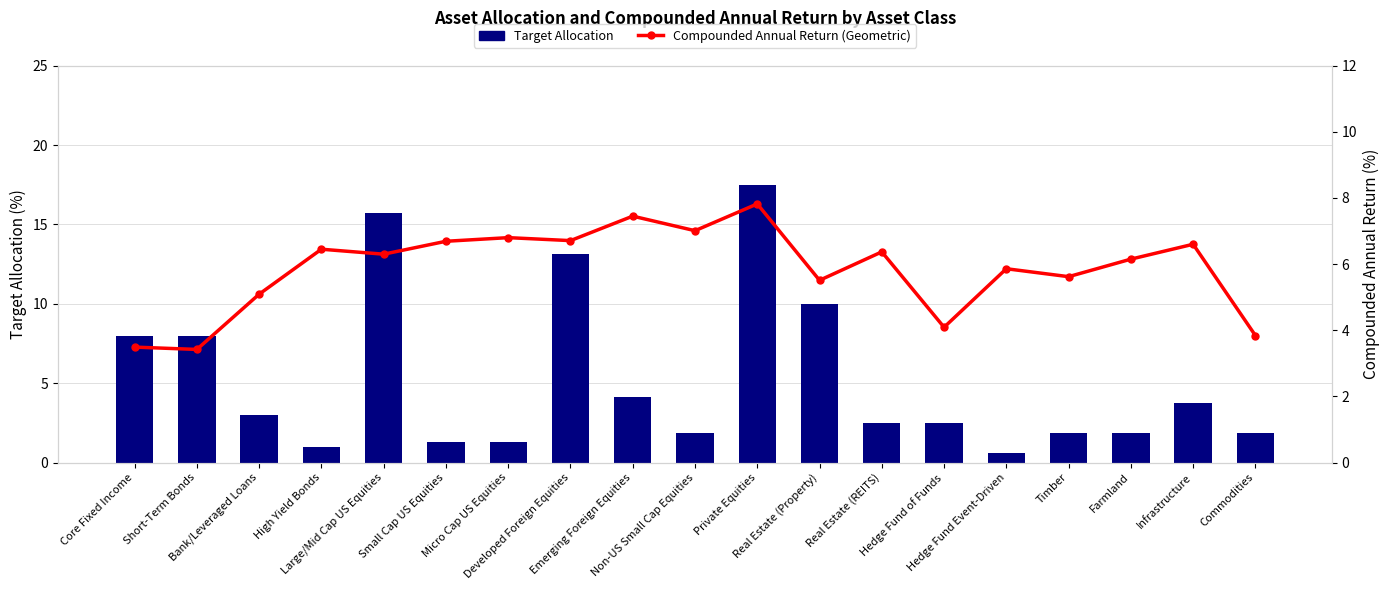

At how many categories does at least one series exceed 1?

19